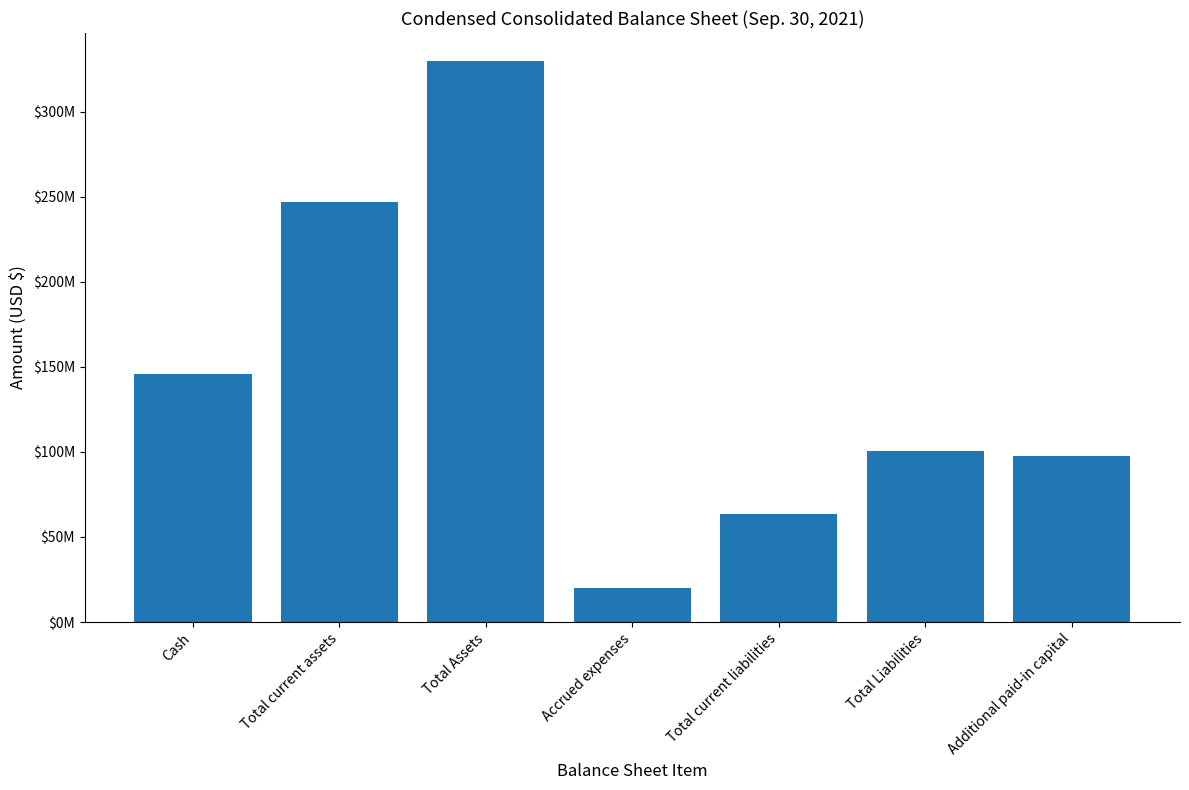

The chart shows a value of 28343146 at Total Liabilities. True or false?

False